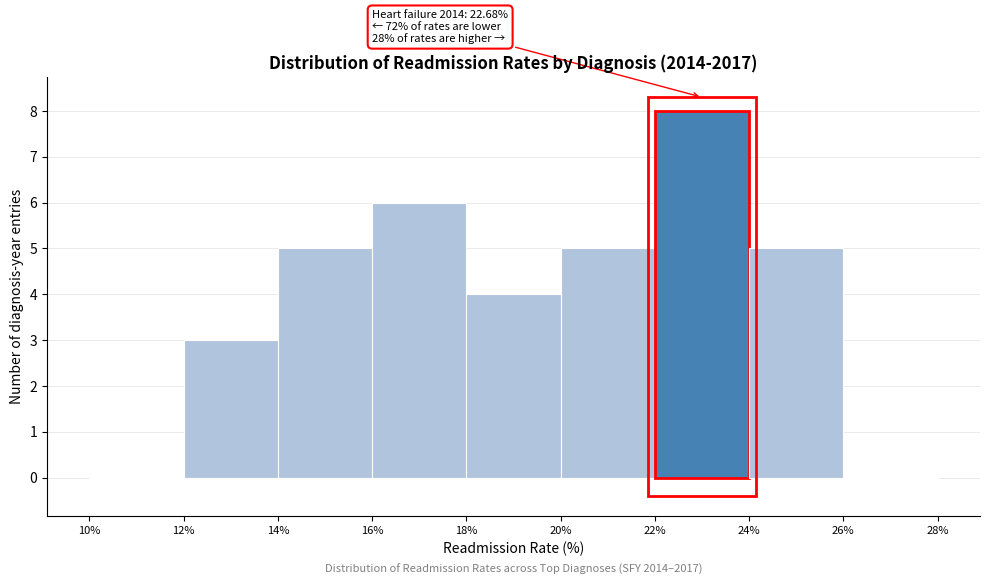

Which range on the x-axis has the tallest bar?

22% to 24%